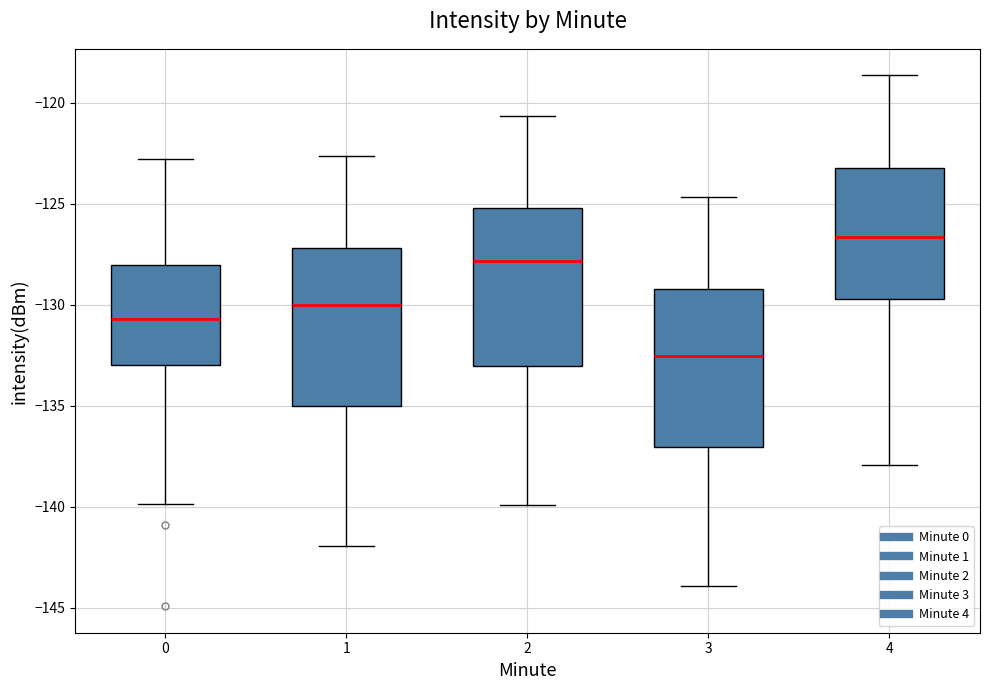

Reading left to right, transcribe this box plot: for each box, give where its median line is, the range the box spans, and where its two whiskers end, as read against the y-axis. The values are not printed on the chart, so give them approximately, as read against the axis.

0: median -130.5, box -133.0 to -128.0, whiskers -140.0 to -123.0
1: median -130.0, box -135.0 to -127.0, whiskers -142.0 to -122.5
2: median -128.0, box -133.0 to -125.0, whiskers -140.0 to -120.5
3: median -132.5, box -137.0 to -129.0, whiskers -144.0 to -124.5
4: median -126.5, box -129.5 to -123.0, whiskers -138.0 to -118.5